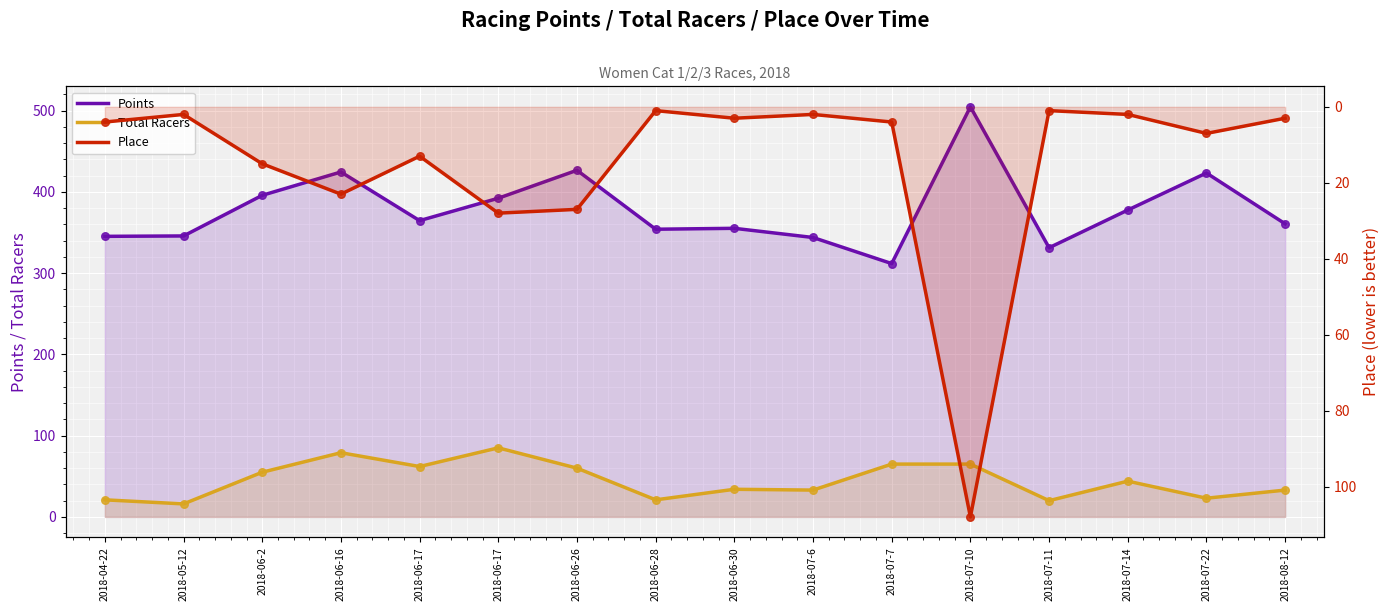

What are all the series names shown in the legend?

Points, Total Racers, Place